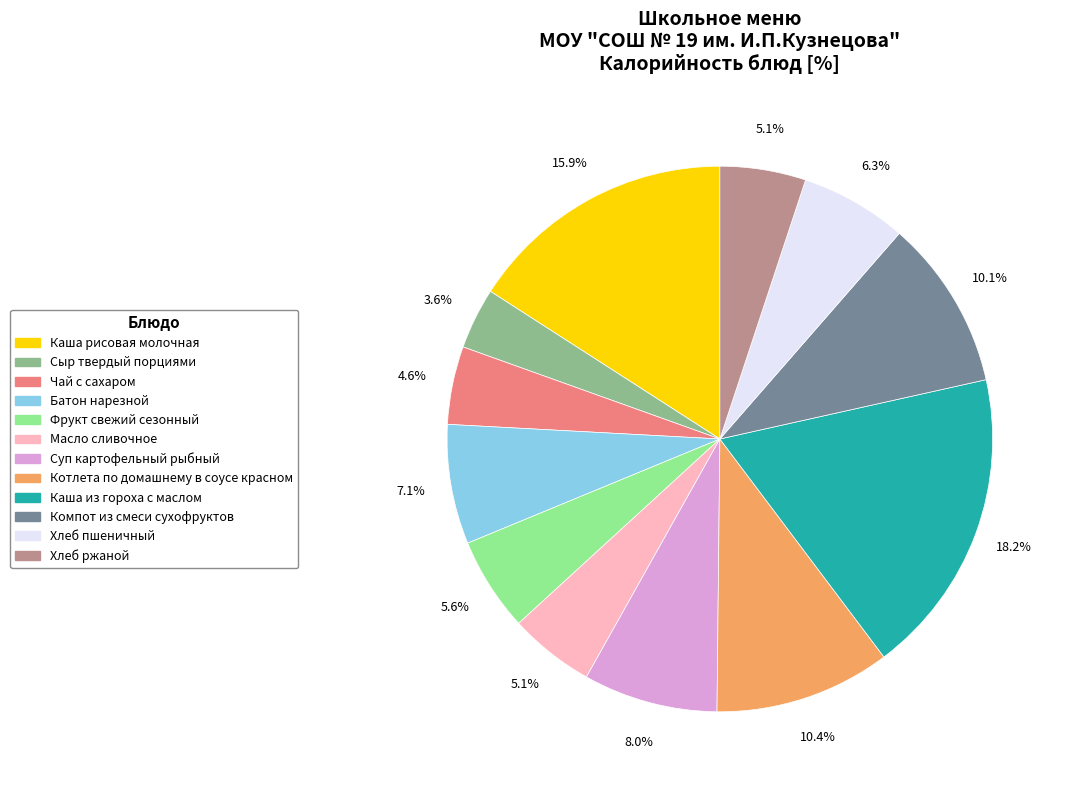

To the nearest percent, what is the combined percentage of Хлеб пшеничный and Батон нарезной?

13%